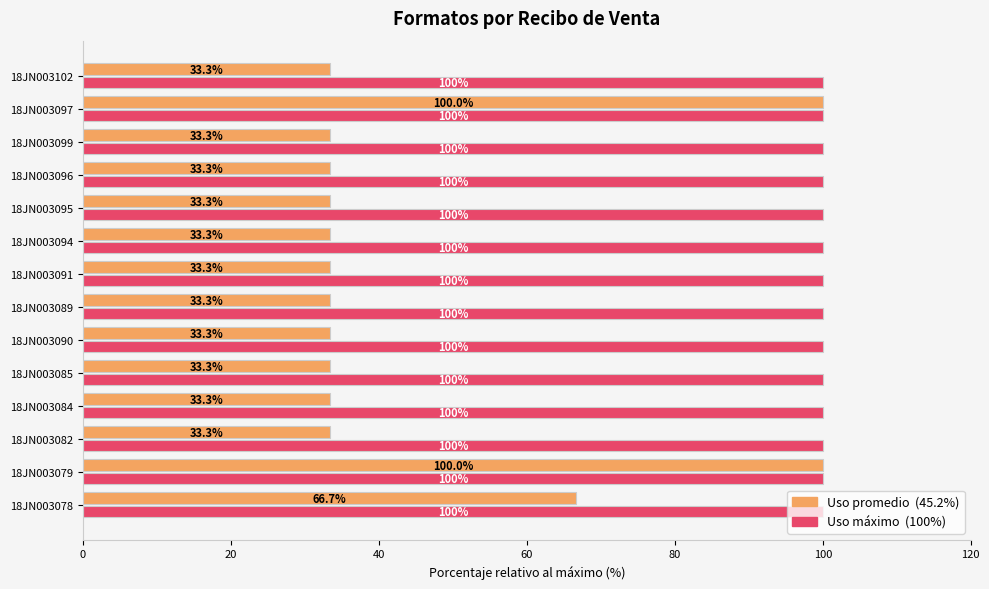

What is the greatest value displayed?

100.0